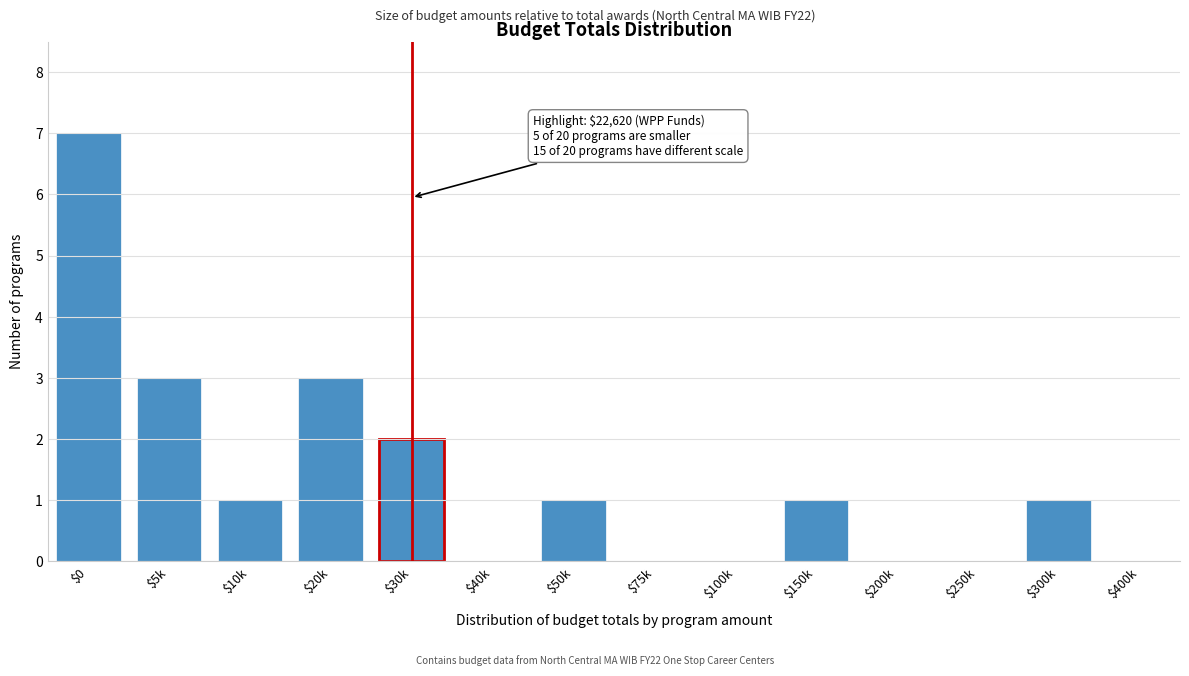

True or false: the data shows 2 at $30k.

True